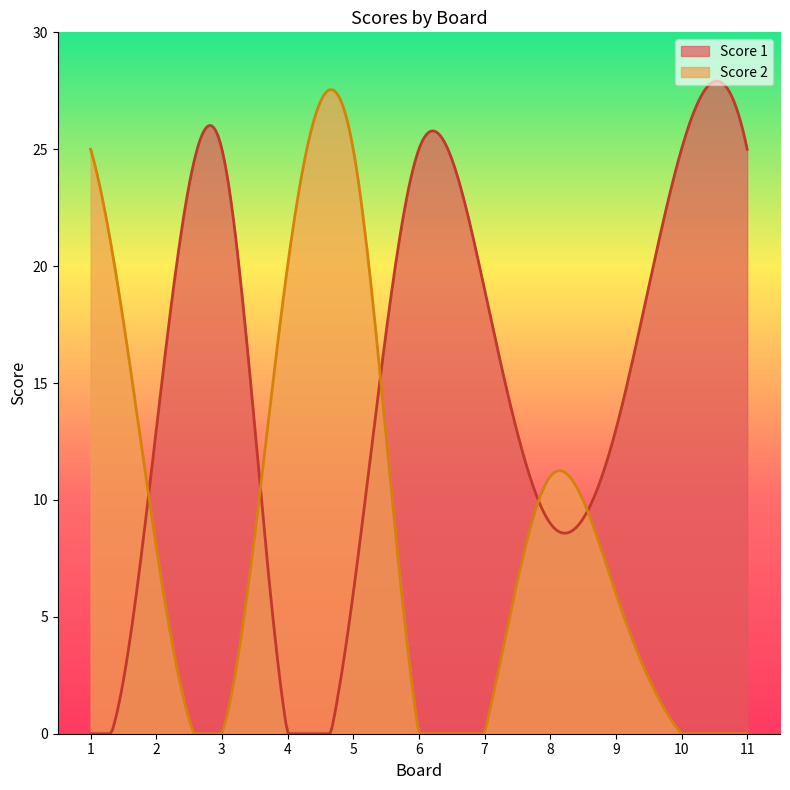

Between 11 and 4, which is larger?

11